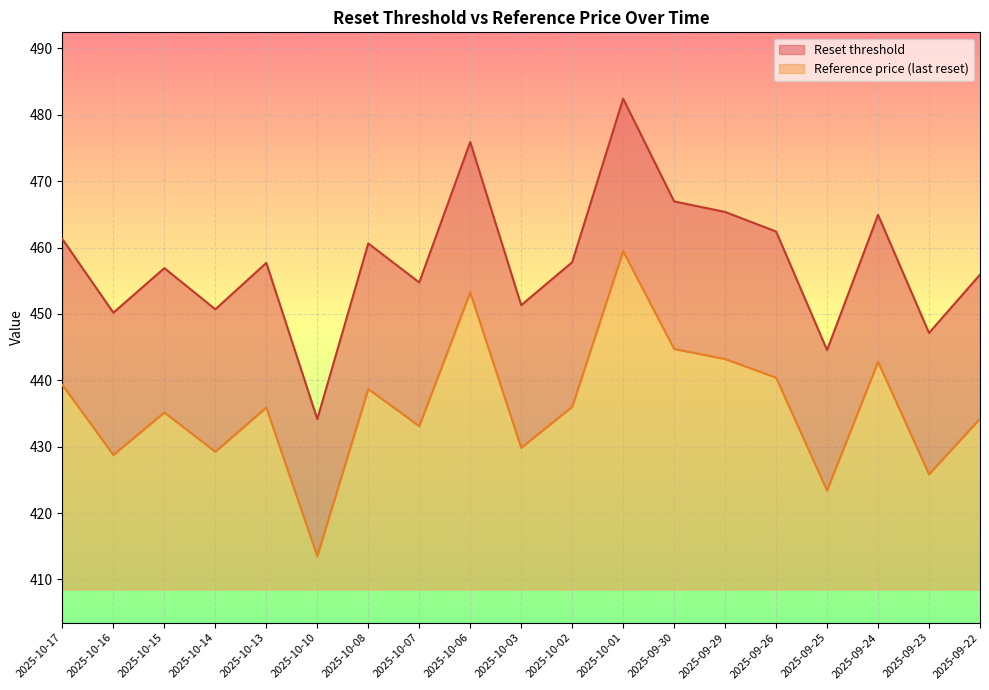

Between 2025-10-16 and 2025-10-03, which series saw the biggest shift?

Reset threshold